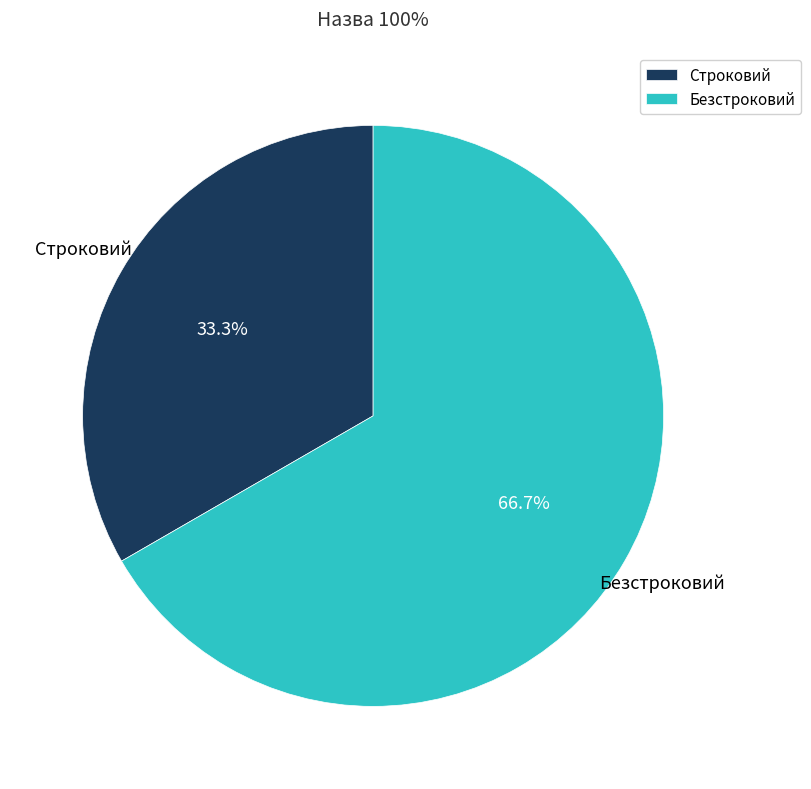

Do Строковий and Безстроковий together represent more than half of the pie?

Yes